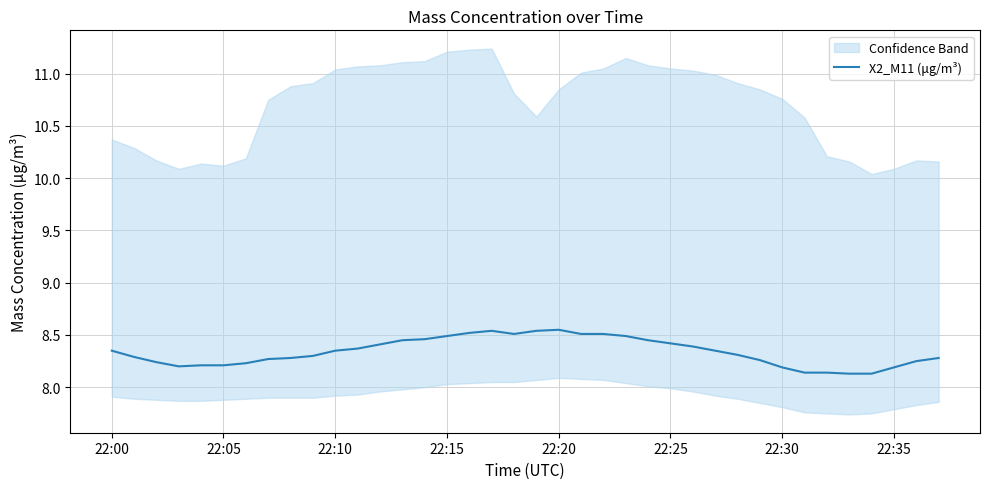

Is it true that X2_M11 (μg/m³) equals 8.5 at 22:15?

True